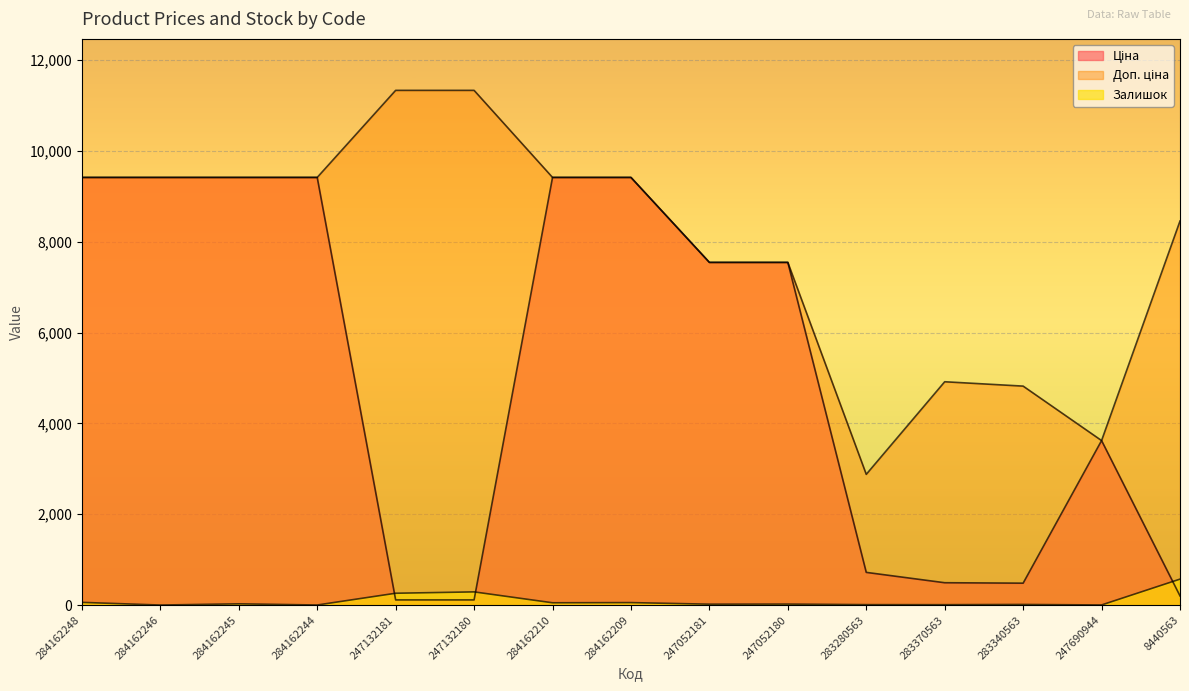

Reading right to left, extract all data points from this chart.

Ціна: 201.3	3622.2	482.1	491.7	719.6	7545.9	7545.9	9416.9	9416.9	113.3	113.3	9416.9	9416.9	9416.9	9416.9
Доп. ціна: 8456.7	3622.2	4821.4	4917.4	2878.5	7545.9	7545.9	9416.9	9416.9	11334.0	11334.0	9416.9	9416.9	9416.9	9416.9
Залишок: 571.0	2.0	13.0	8.0	9.0	21.0	19.0	54.0	50.0	290.0	260.0	1.0	27.0	0.0	59.0